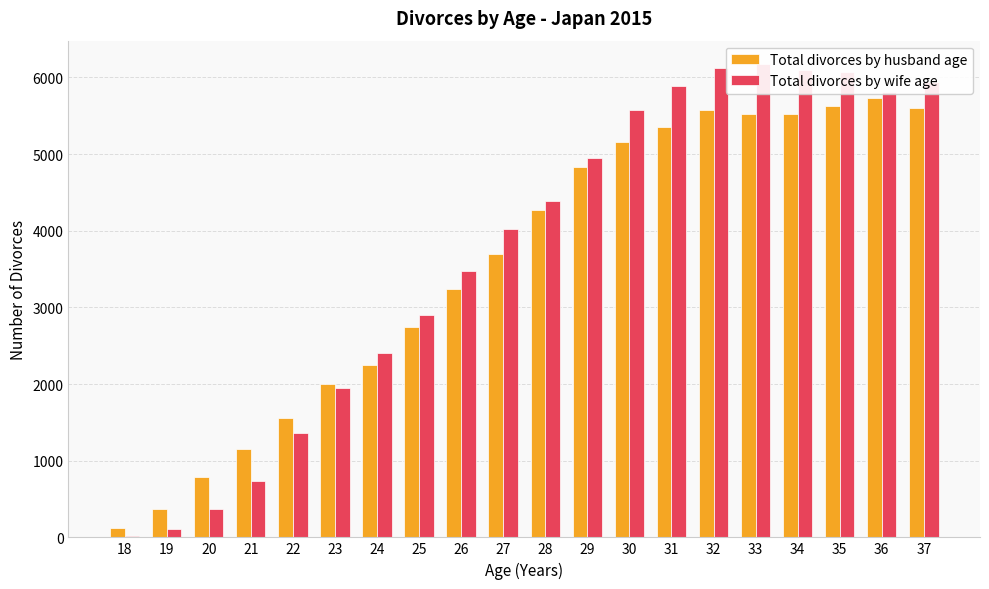

How many bars are there in total?

40